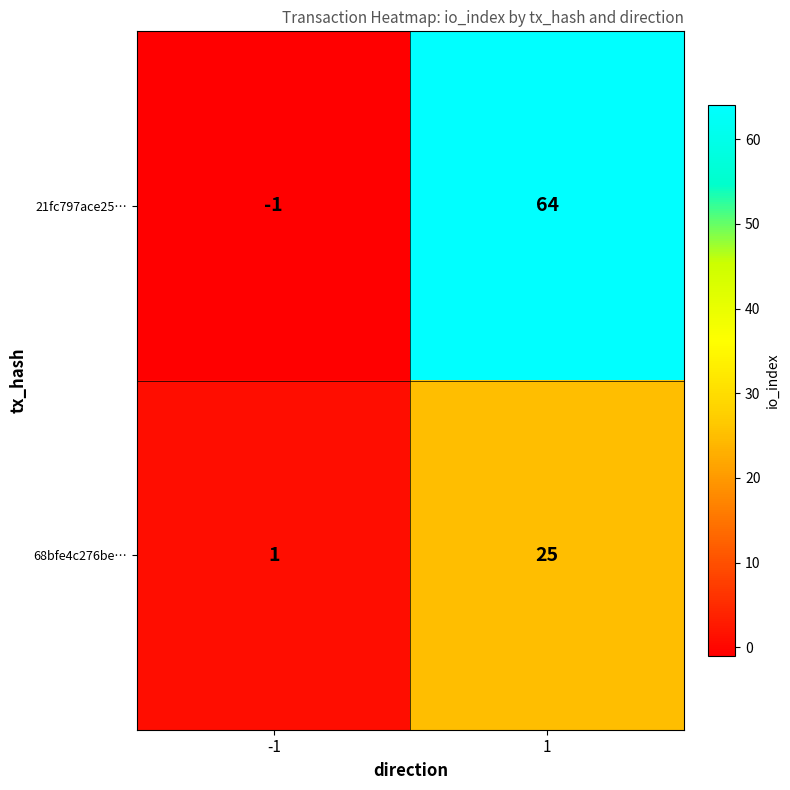

Which series has the largest total across all categories?

21fc797ace25…